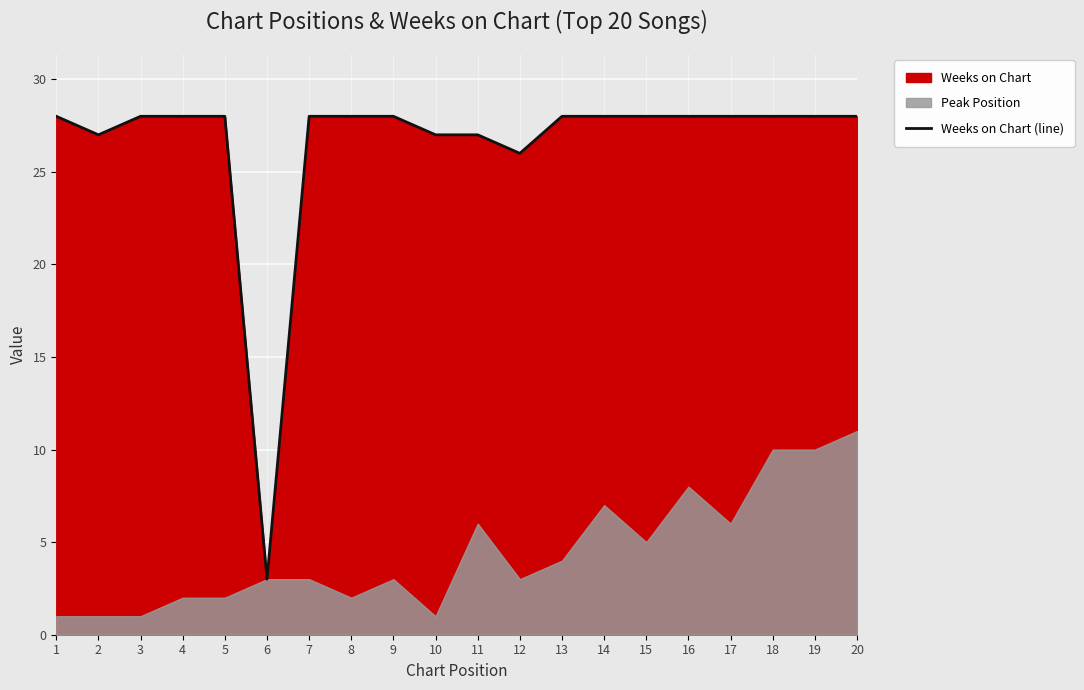

The value at 12 is 26. True or false?

True